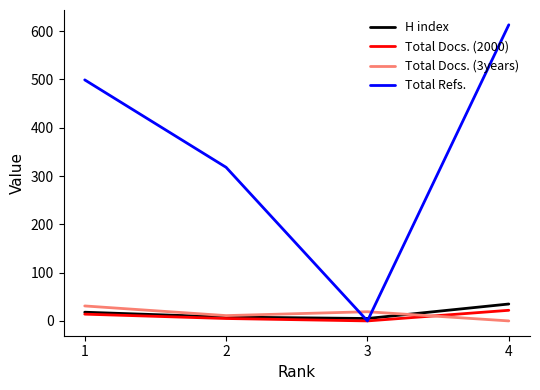

Is the value of Total Refs. at 1 greater than the value of H index at 4?

Yes